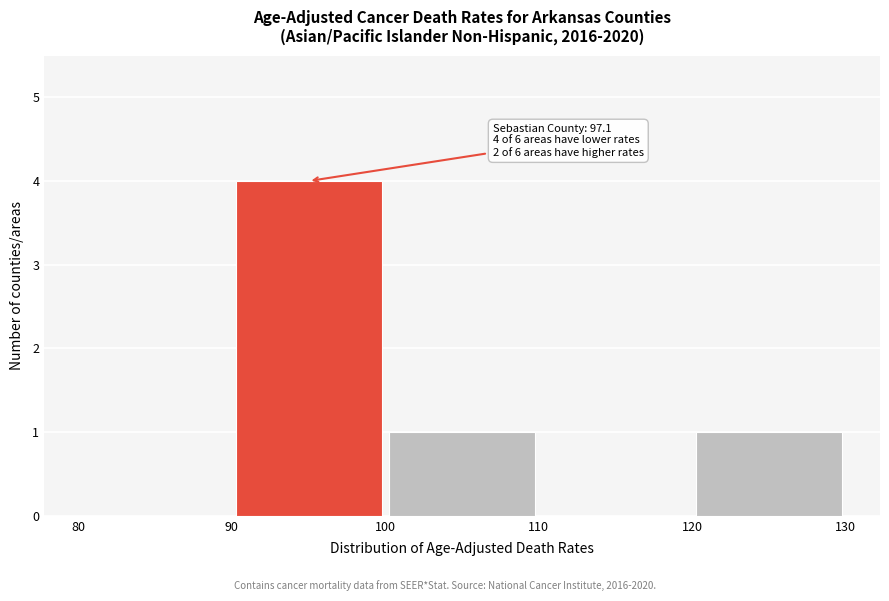

Over which range of the x-axis is the bar tallest?

90 to 100